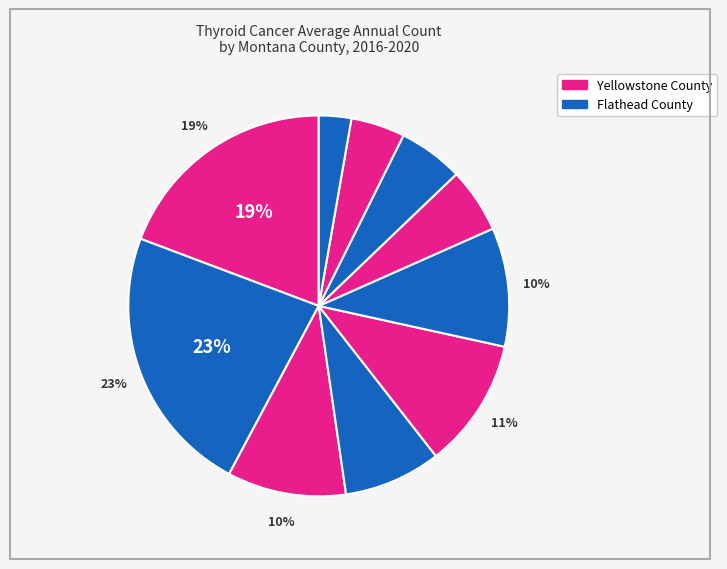

How many slices are in this pie chart?

10